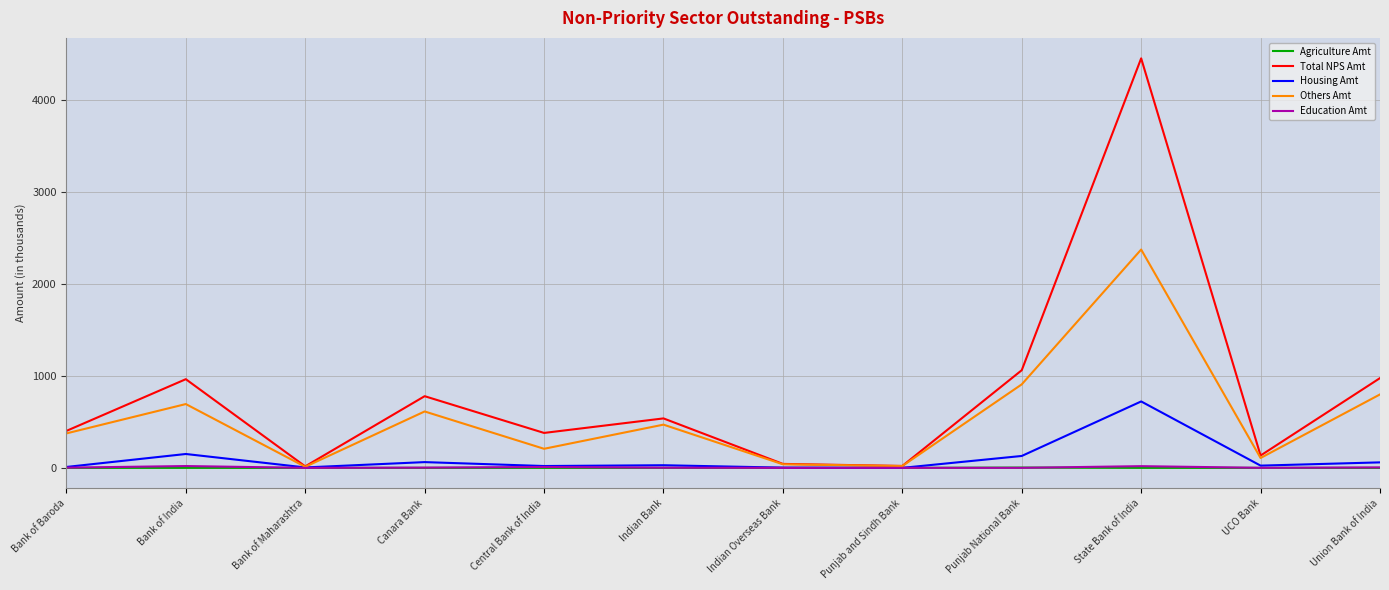

Which series has the largest range (max minus min)?

Total NPS Amt